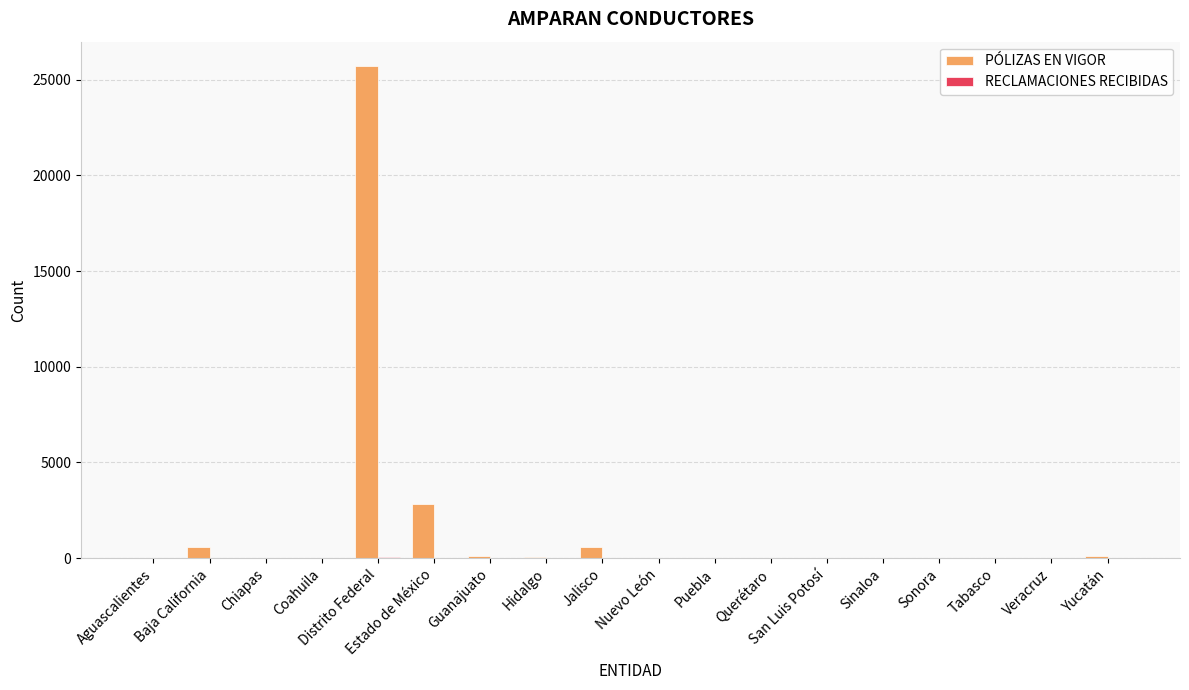

What is the spread (max minus min) of values at Guanajuato?

93